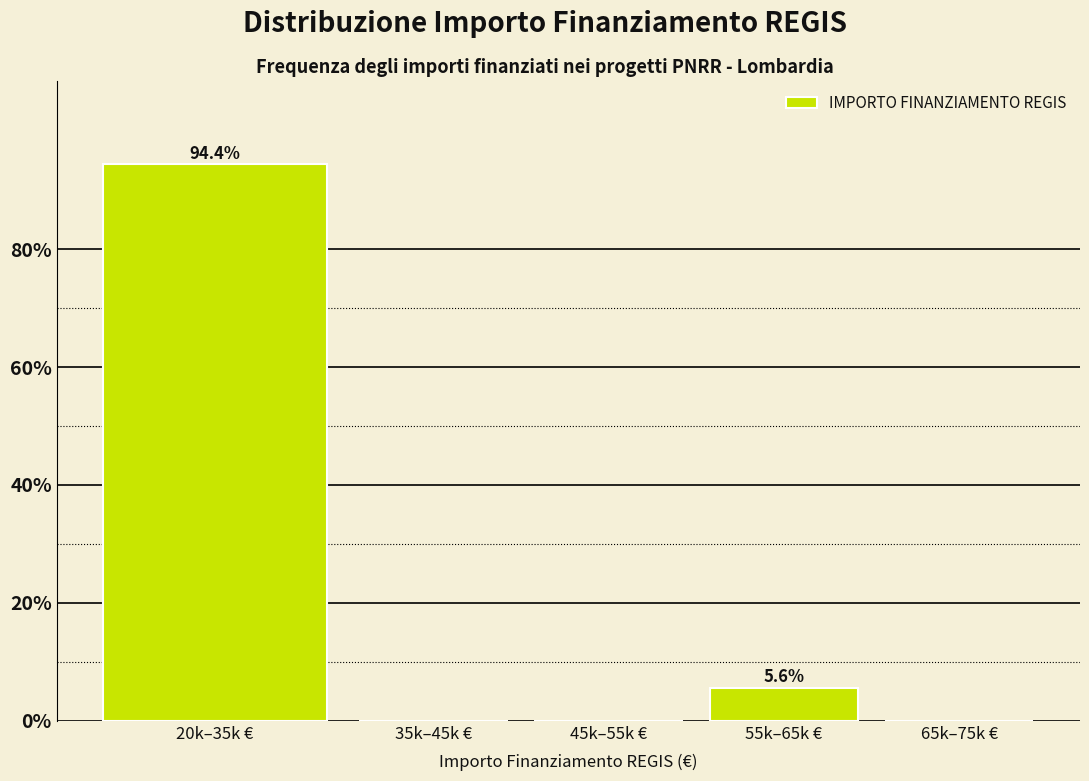

Reading left to right, list all the values displayed in this chart.

20k–35k €=94.4	35k–45k €=0.0	45k–55k €=0.0	55k–65k €=5.6	65k–75k €=0.0